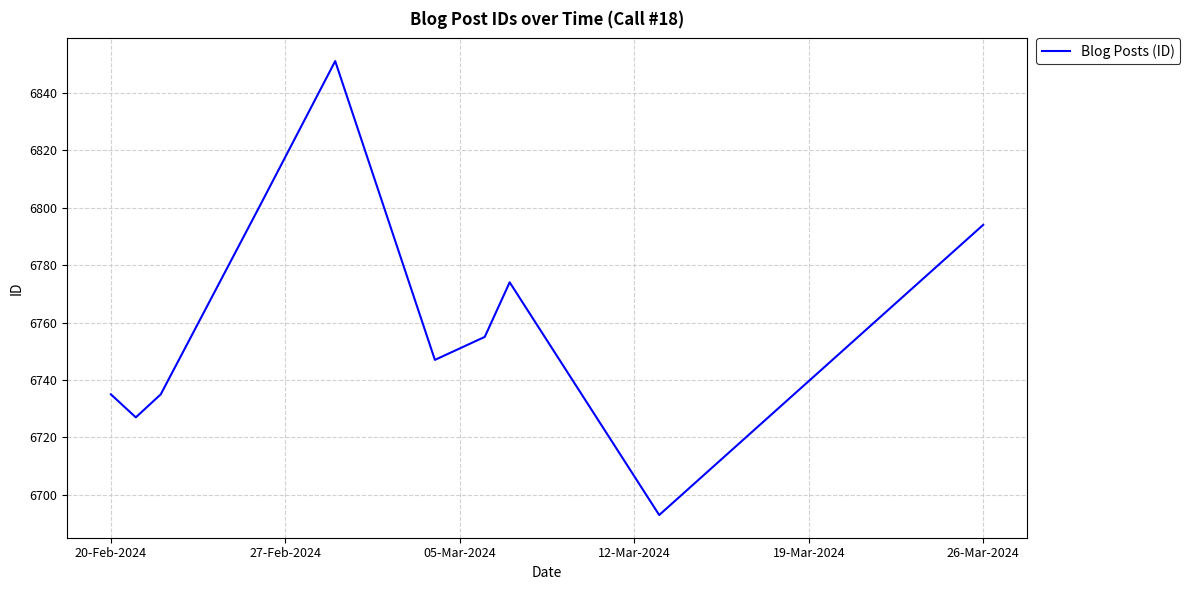

What is the smallest value displayed?

6693